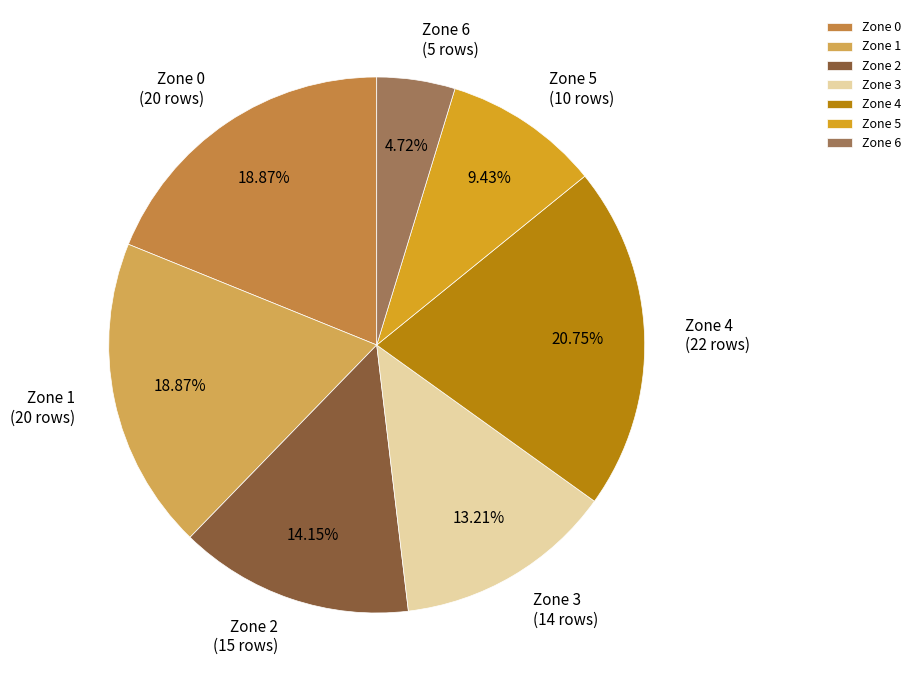

Is the sum of Zone 6 and Zone 3 greater than half?

No